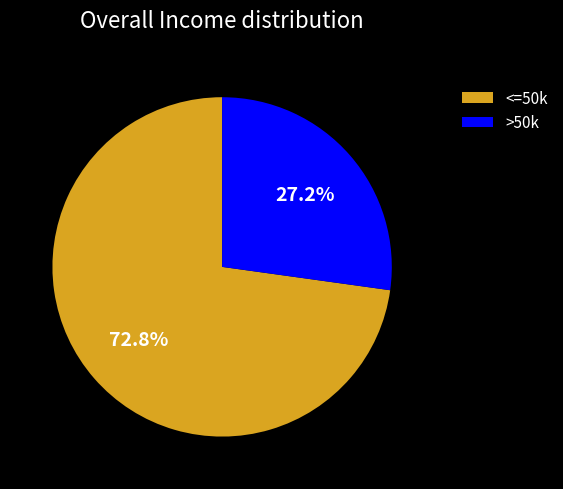

Is <=50k the majority of the pie?

Yes